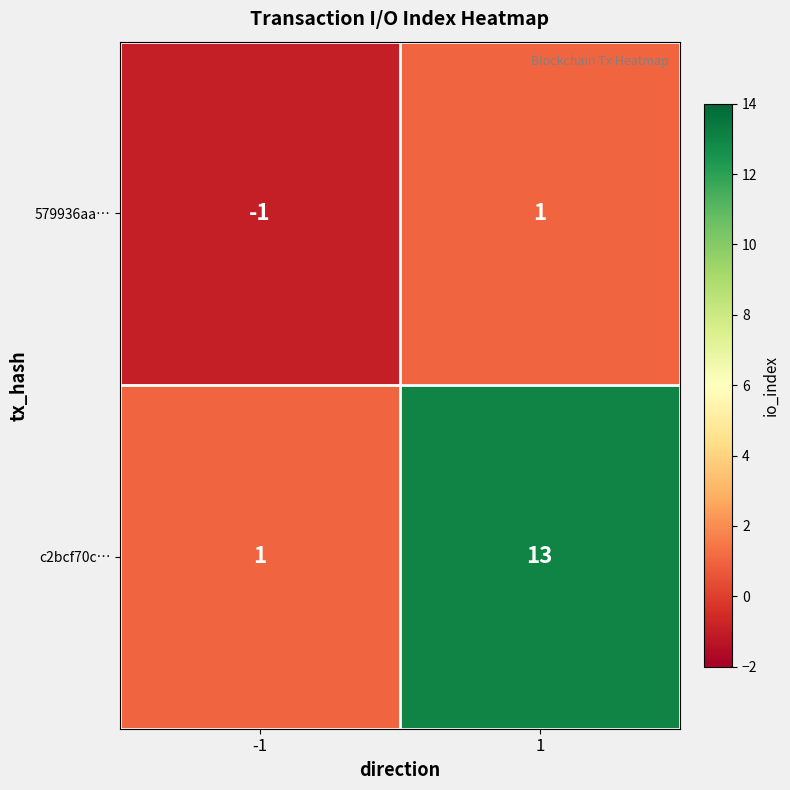

List the series in order of their overall mean, highest first.

c2bcf70c…, 579936aa…